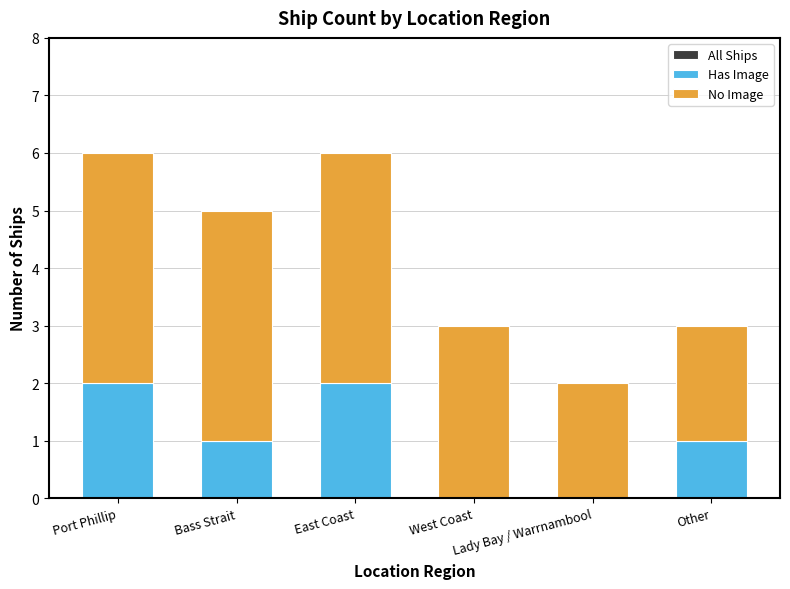

What is the label of the 4th bar from the left?

West Coast